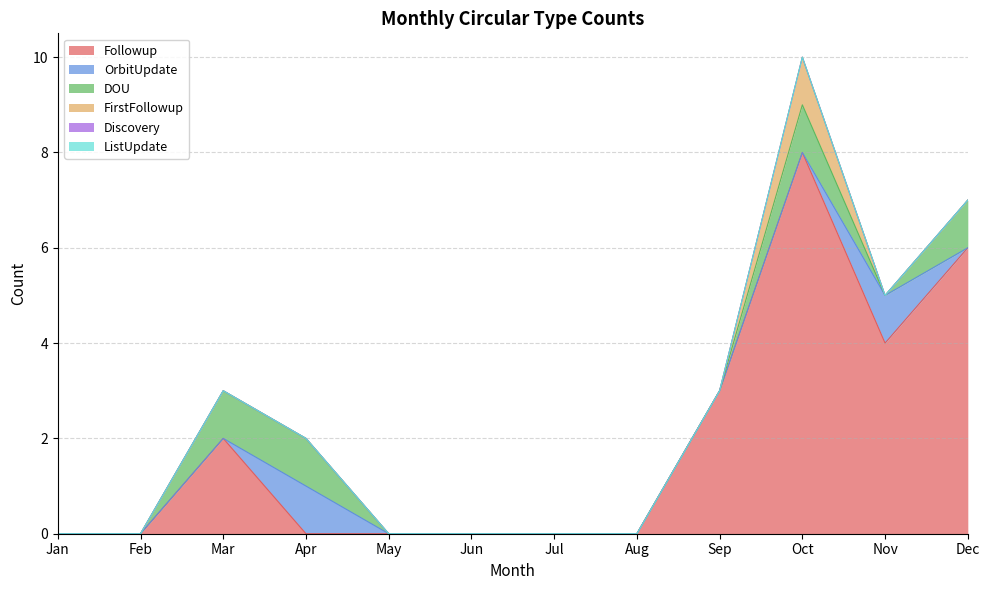

Reading left to right, list all the values displayed in this chart.

Followup: 0	0	2	0	0	0	0	0	3	8	4	6
OrbitUpdate: 0	0	0	1	0	0	0	0	0	0	1	0
DOU: 0	0	1	1	0	0	0	0	0	1	0	1
FirstFollowup: 0	0	0	0	0	0	0	0	0	1	0	0
Discovery: 0	0	0	0	0	0	0	0	0	0	0	0
ListUpdate: 0	0	0	0	0	0	0	0	0	0	0	0